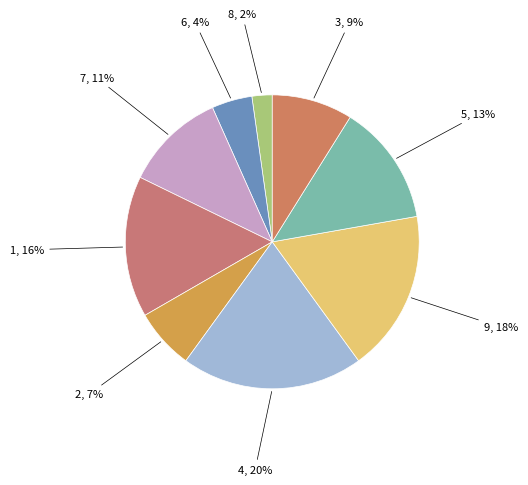

How many segments does this pie chart have?

9